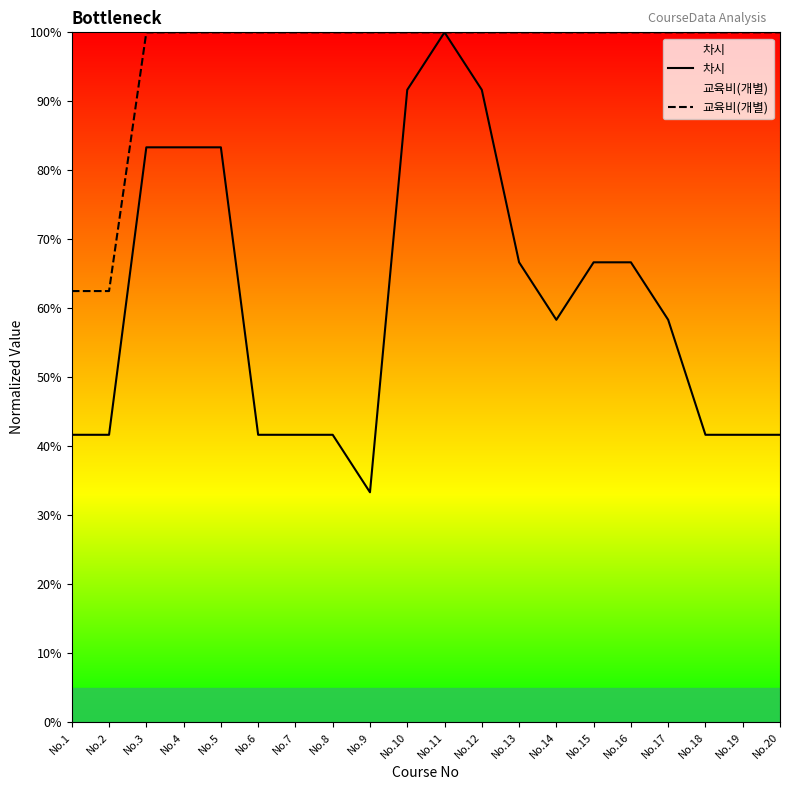

At which category does the chart reach its minimum across all series?

No.9